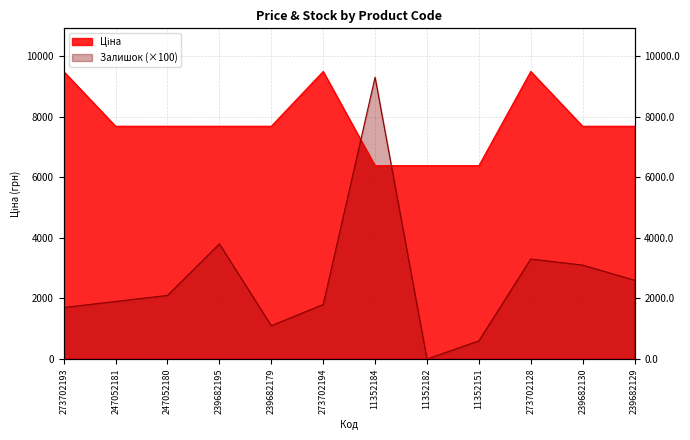

Where is the first local maximum for Ціна?

273702194